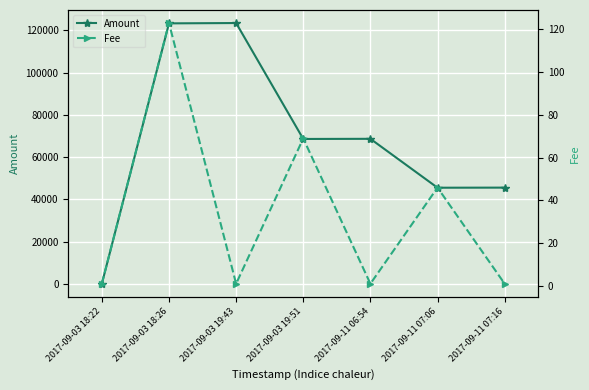

What is the maximum value for Fee?

123.0